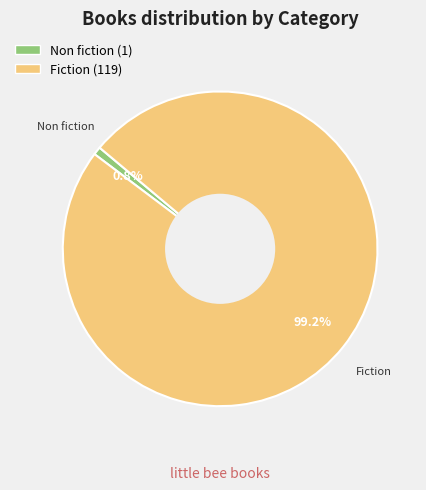

What is the smallest slice in the pie chart?

Non fiction